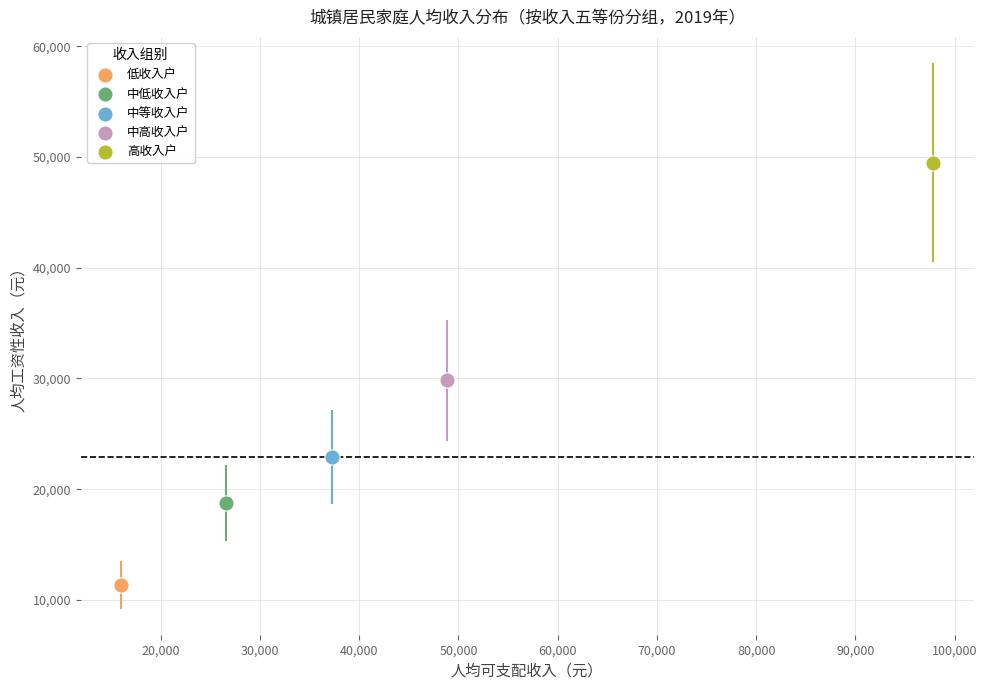

Which series contains the highest Y value?

高收入户